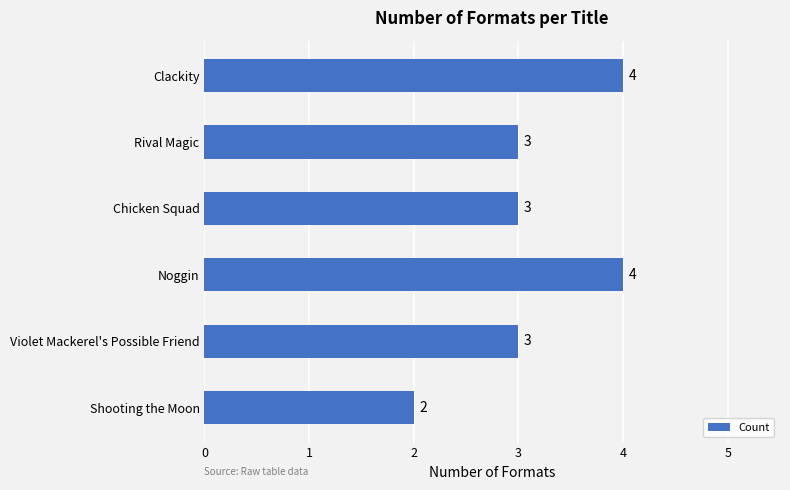

Reading top to bottom, what are all the values shown in this chart?

4	3	3	4	3	2